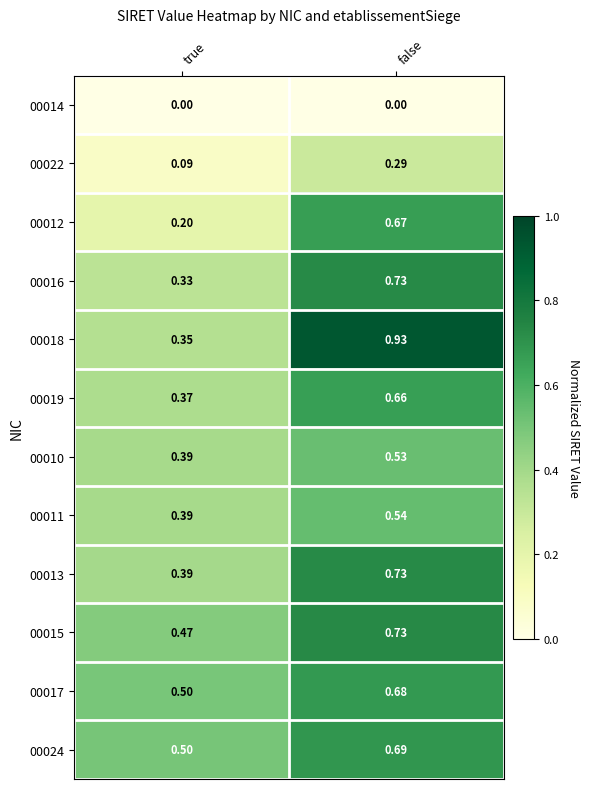

At which label is 00012 closest to 0?

true